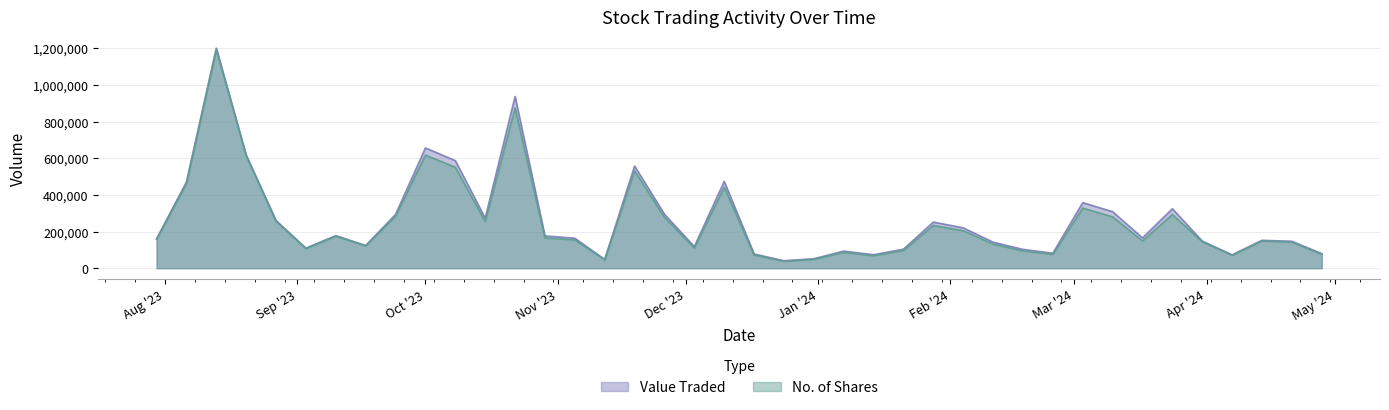

What is the average value of the Value Traded series?

267335